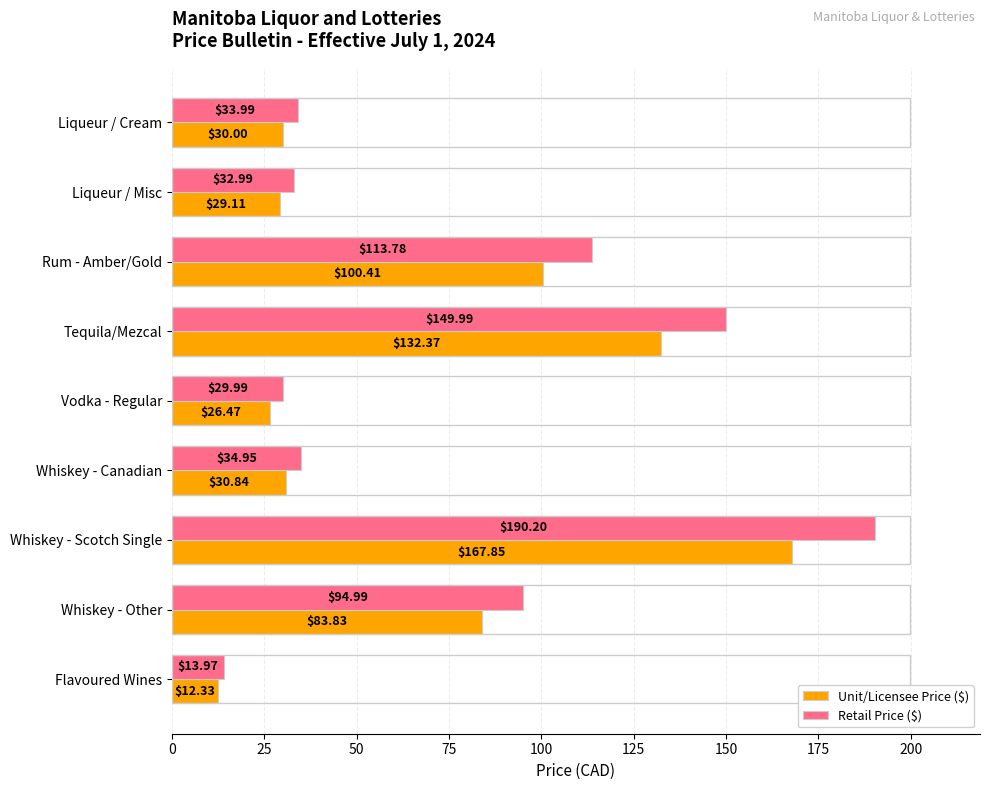

How many categories are shown in the chart?

9